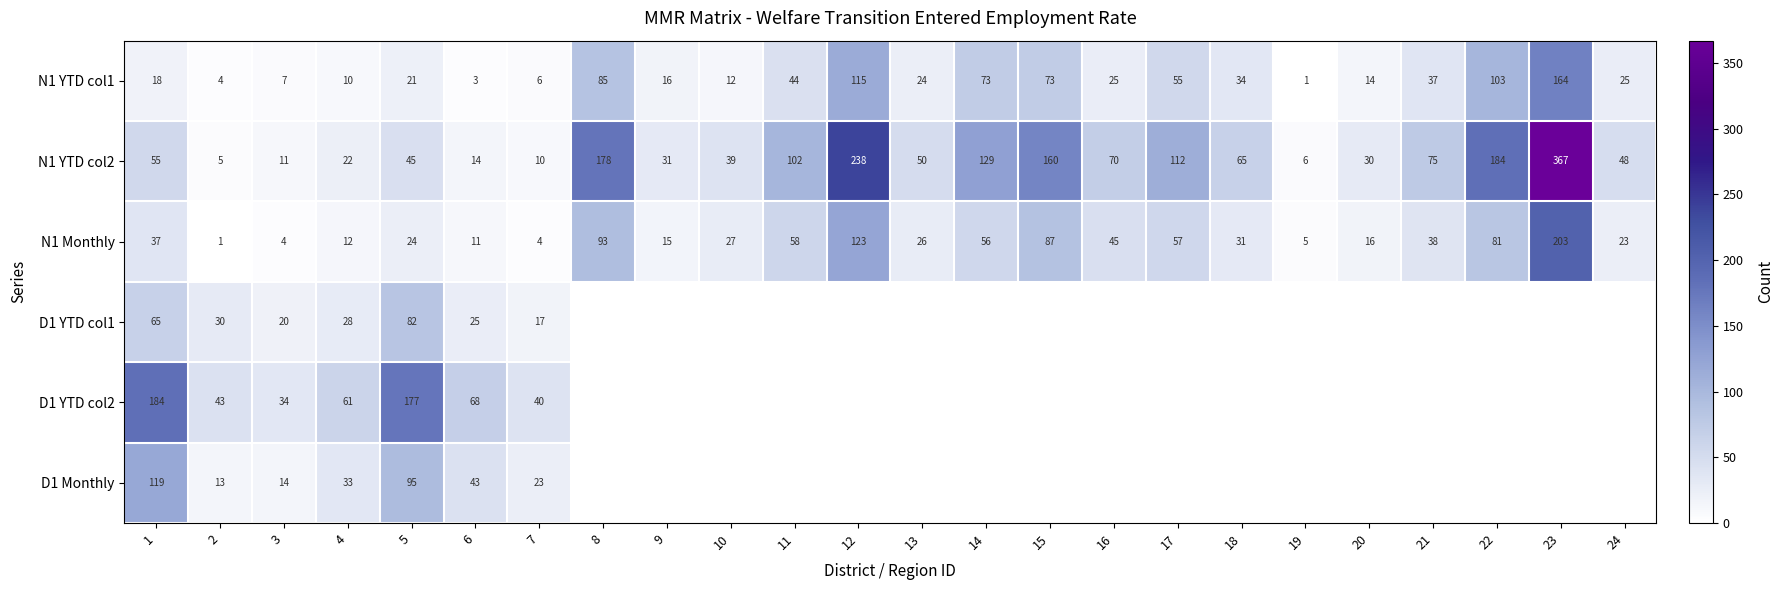

What is the difference between the maximum and minimum values in the N1 YTD col2 series?

362.0